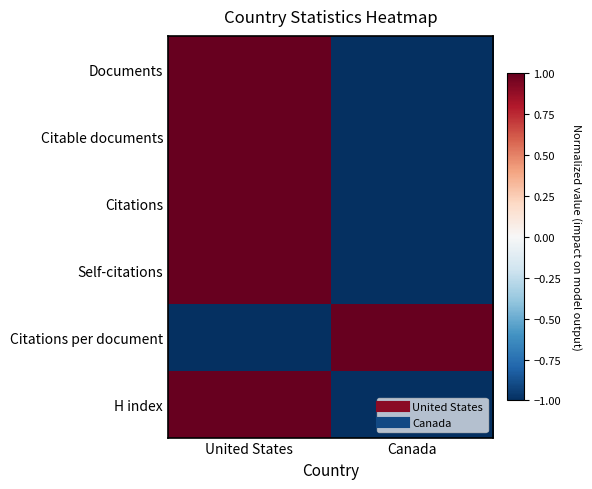

What is the maximum value shown in the chart?

1